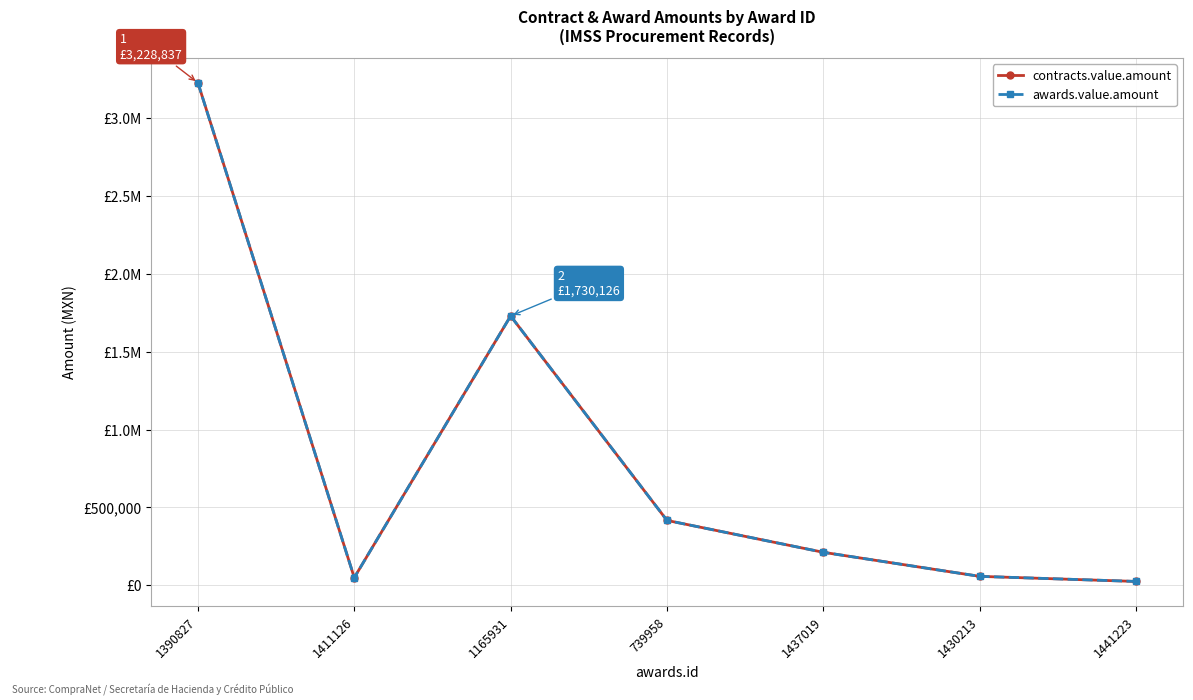

Is this an area chart (filled region under the line)?

No